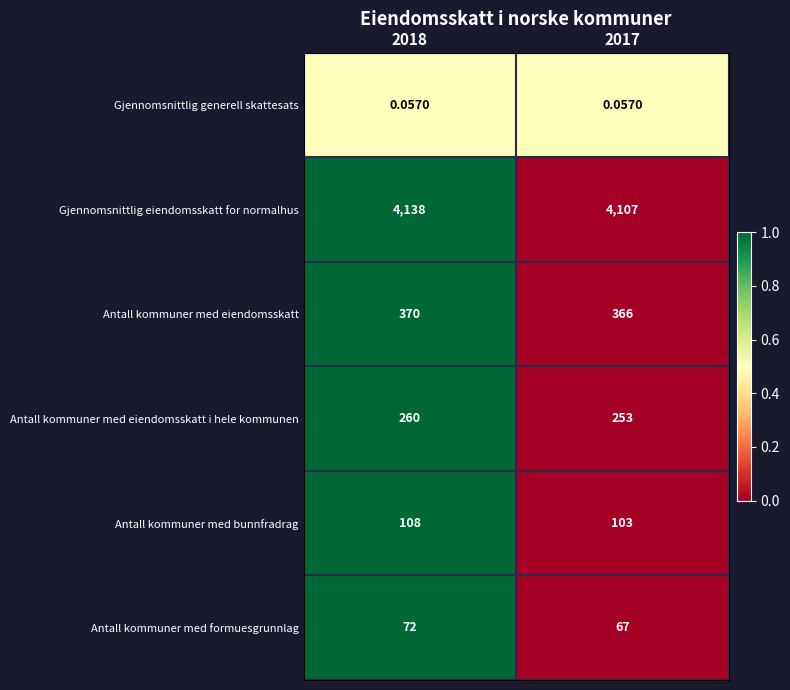

Rank the series by their maximum value, from highest to lowest.

Gjennomsnittlig eiendomsskatt for normalhus, Antall kommuner med eiendomsskatt, Antall kommuner med eiendomsskatt i hele kommunen, Antall kommuner med bunnfradrag, Antall kommuner med formuesgrunnlag, Gjennomsnittlig generell skattesats